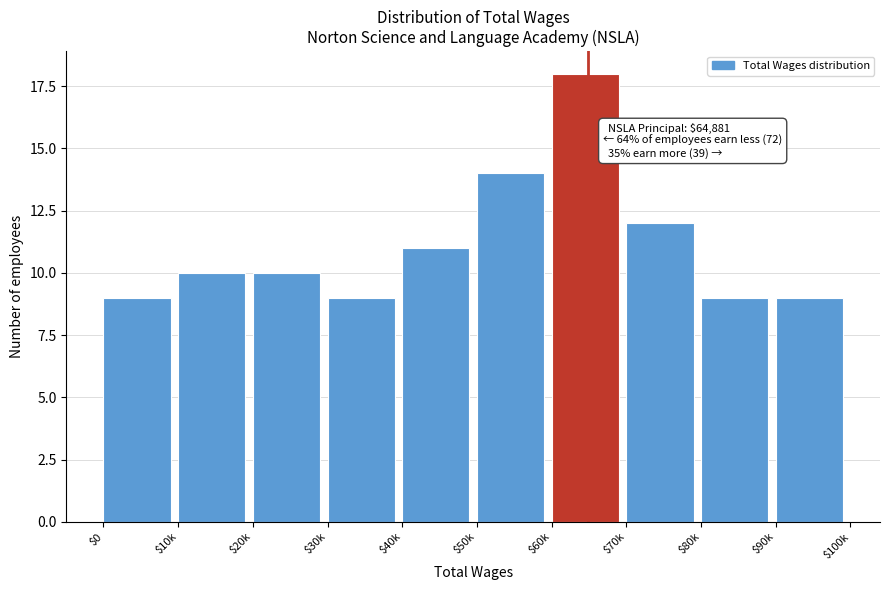

Reading left to right, transcribe all the data shown in this chart.

9	10	10	9	11	14	18	12	9	9